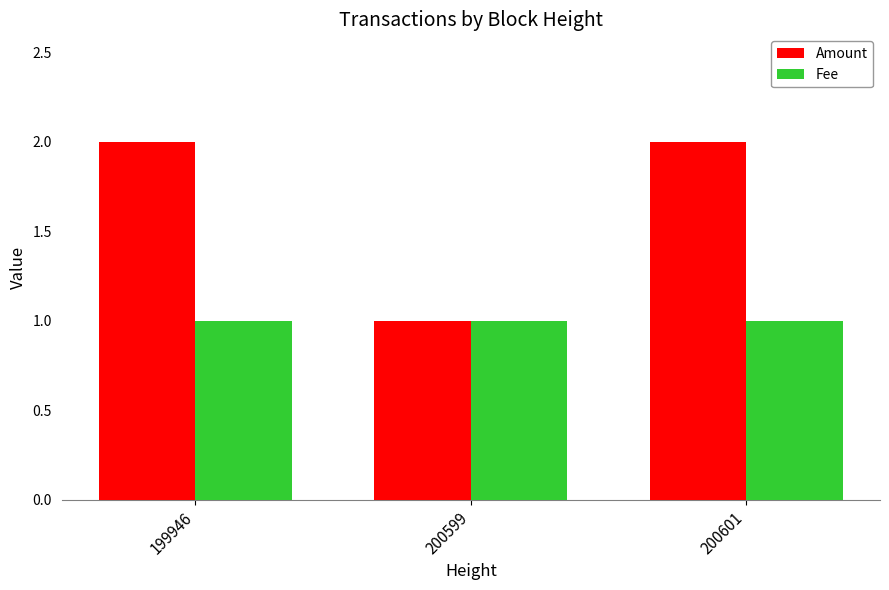

Reading left to right, transcribe all the data shown in this chart.

Amount: 2	1	2
Fee: 1	1	1